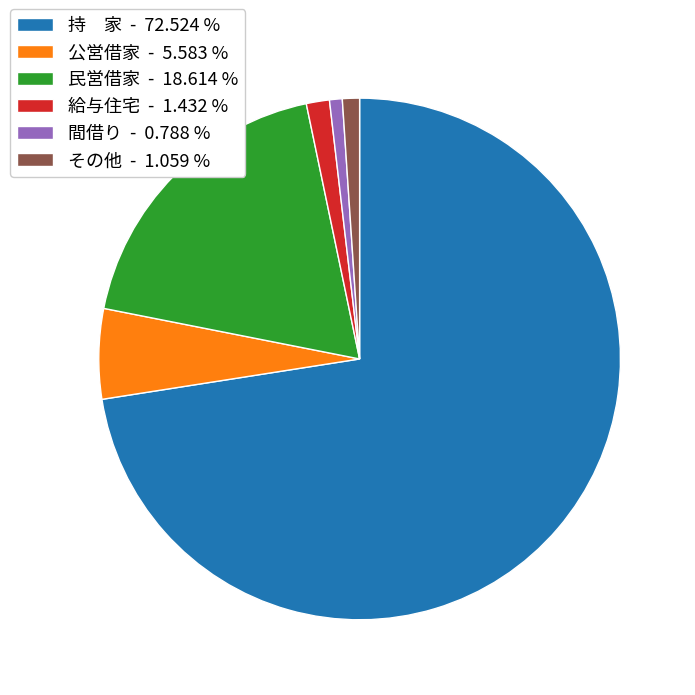

Is the sum of 民営借家 - 18.614 % and 給与住宅 - 1.432 % greater than half?

No